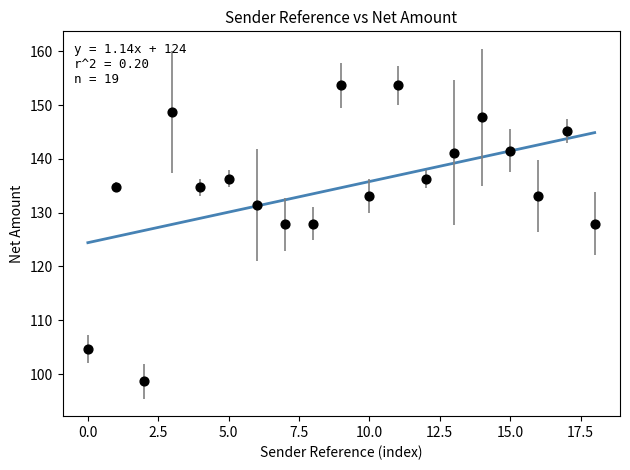

What is the range of Y values (max minus min)?

55.0